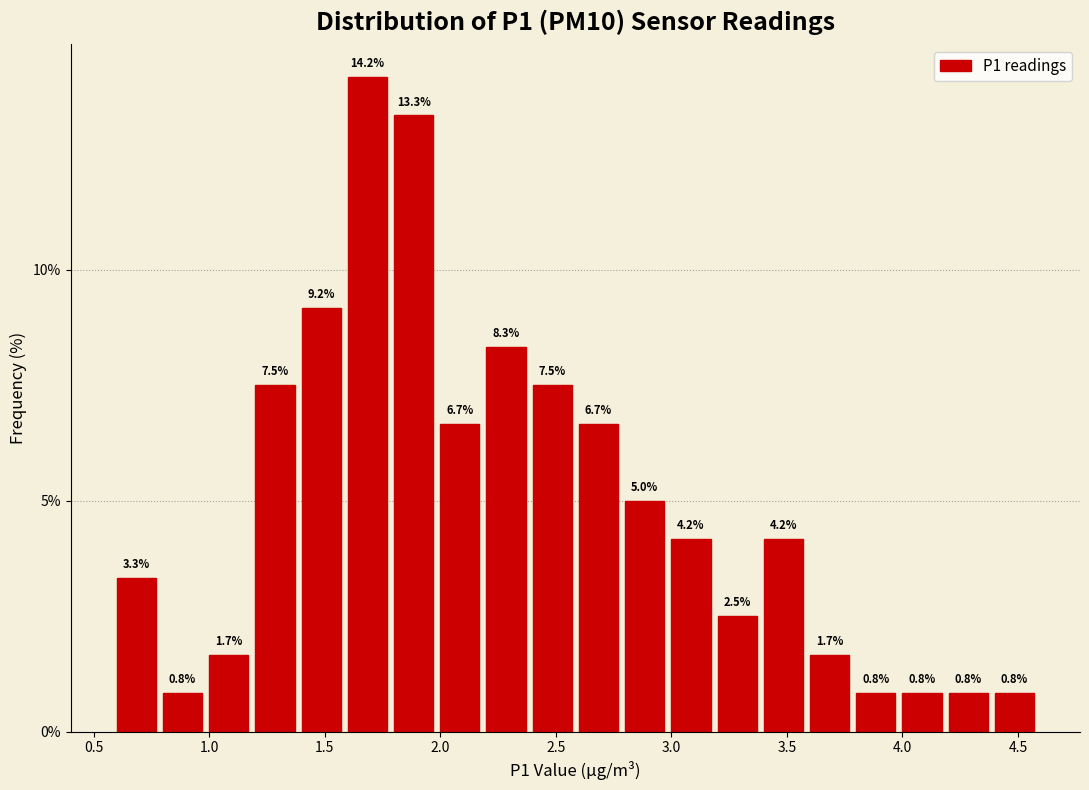

What is the height of the bar covering 1.0 to 1.2 on the x-axis?

1.7